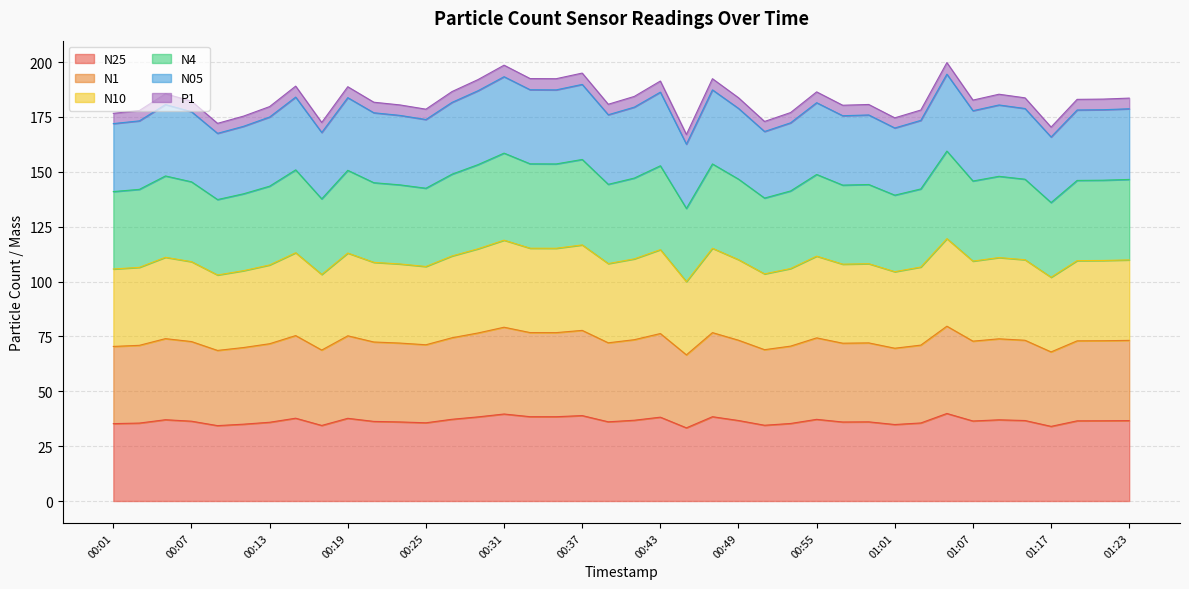

What is the average value of the N25 series?

36.5